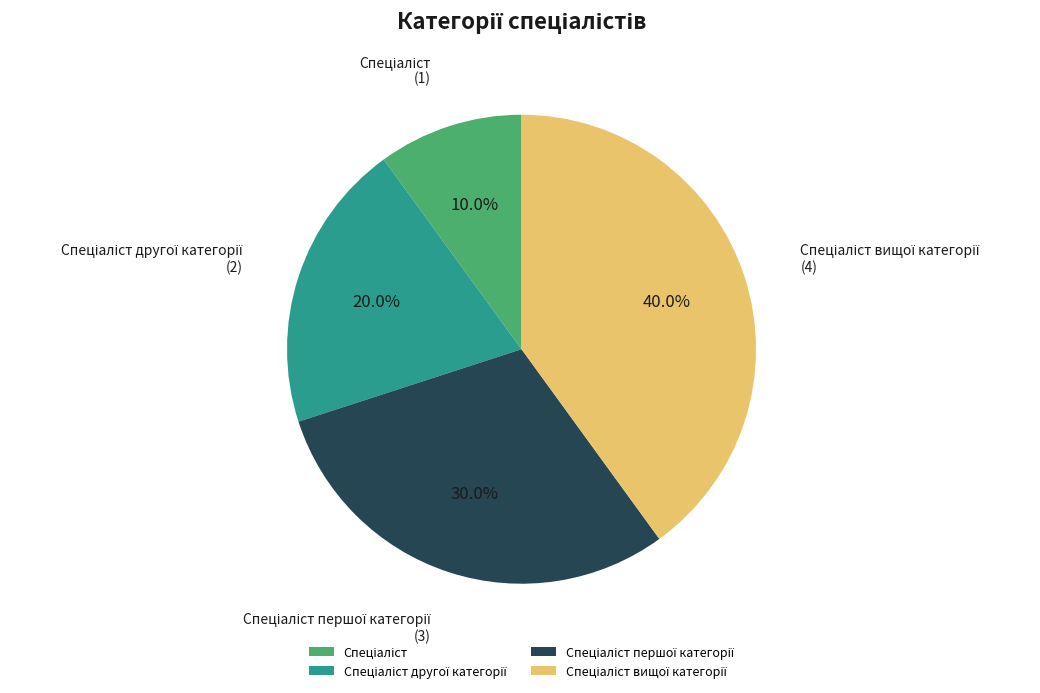

Does any single category account for the majority?

No